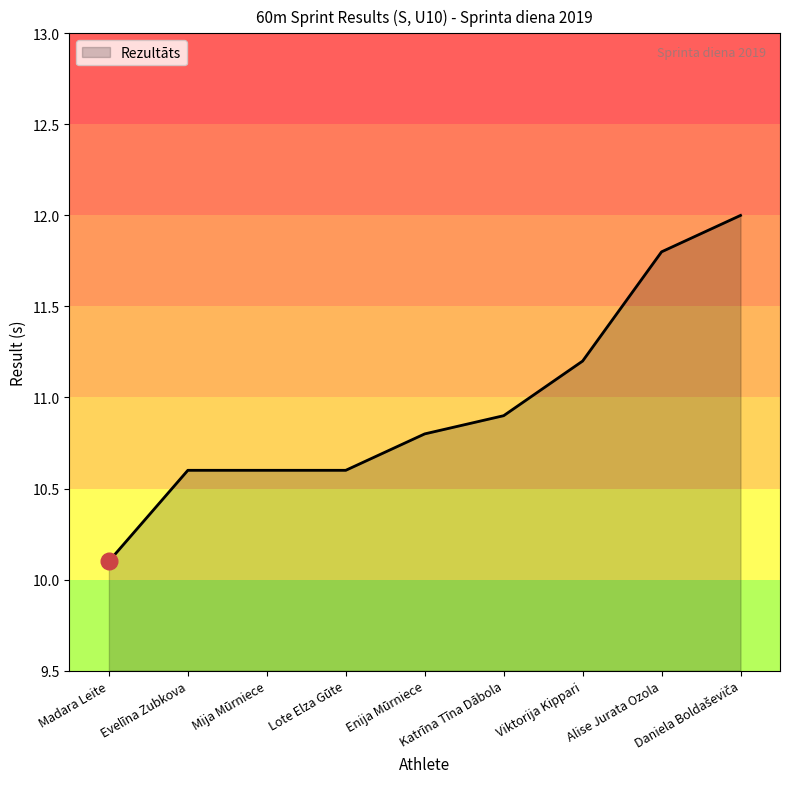

What is the sum of the values at Mija Mūrniece and Madara Leite?

20.7